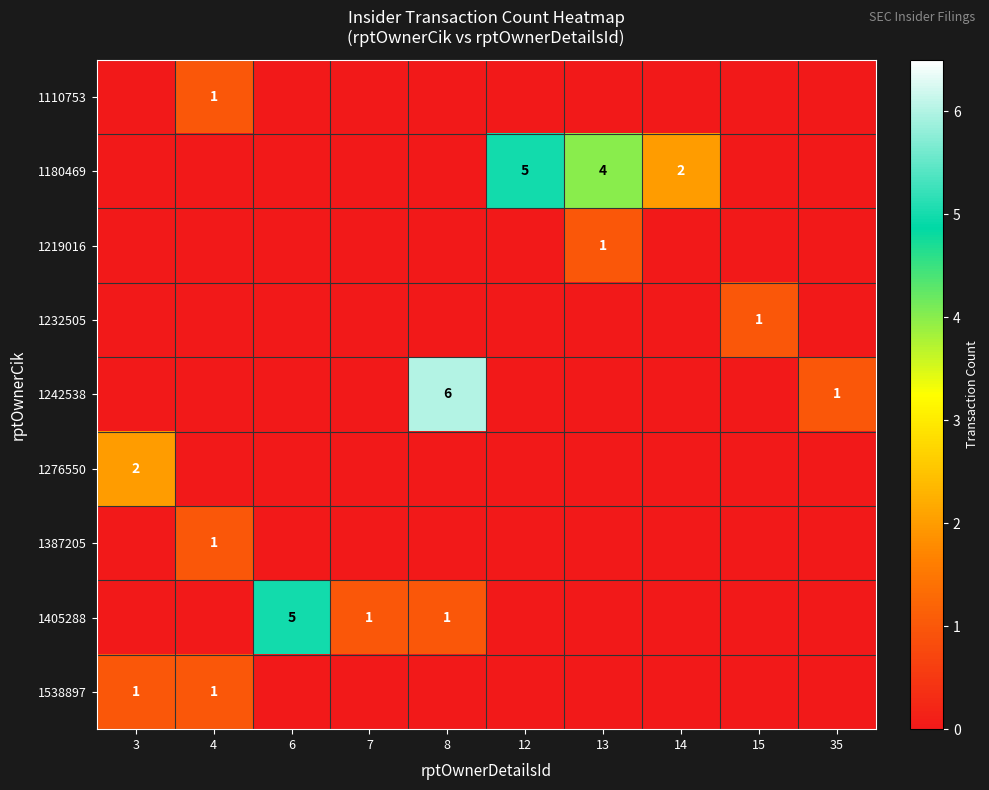

The 1180469 series shows 3 at 14. True or false?

False